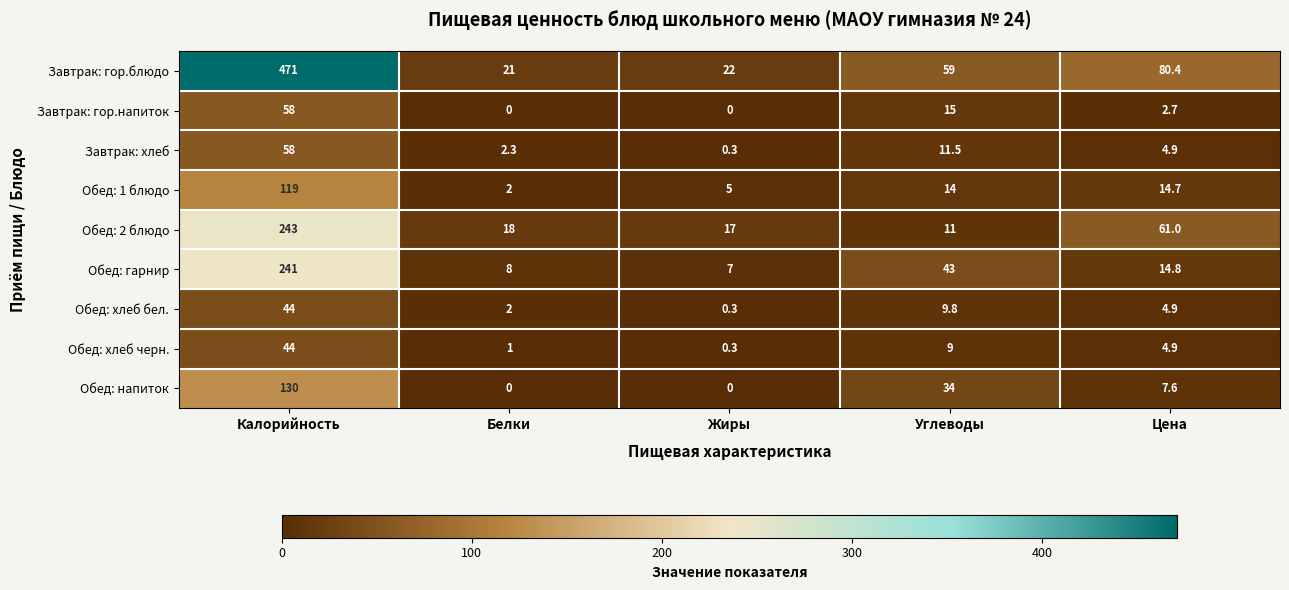

List the labels in order of Обед: хлеб бел. value, largest first.

Калорийность, Углеводы, Цена, Белки, Жиры